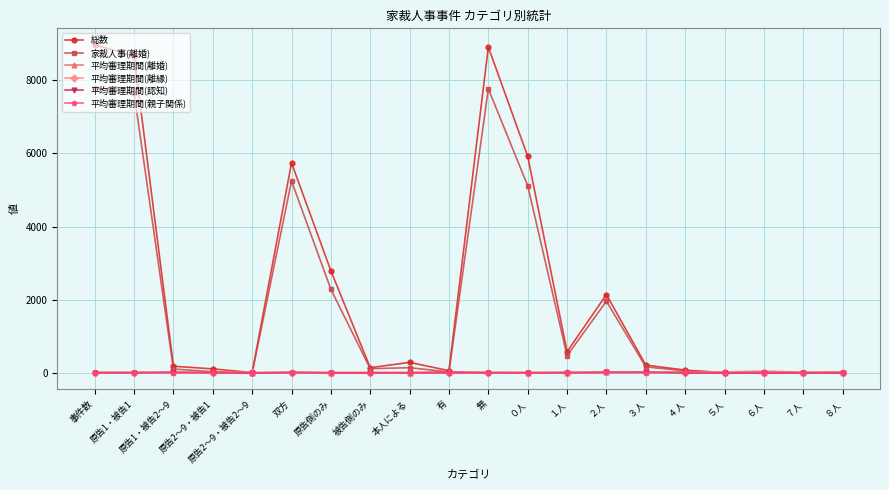

What is the difference between the 平均審理期間(離婚) values at 原告1・被告2～9 and ６人?

31.9